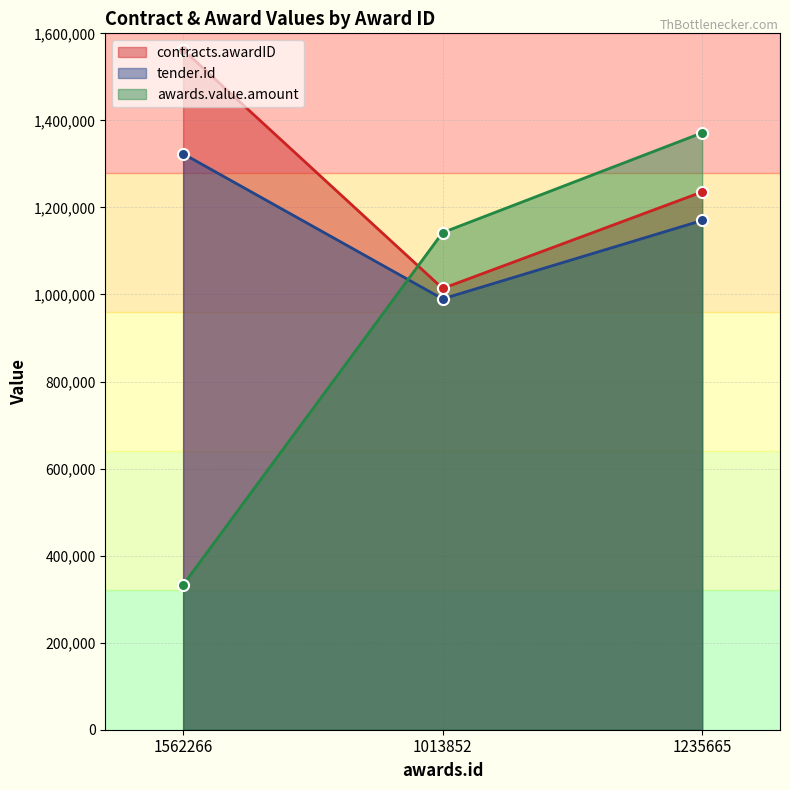

How many data points in tender.id are less than 1170130?

1